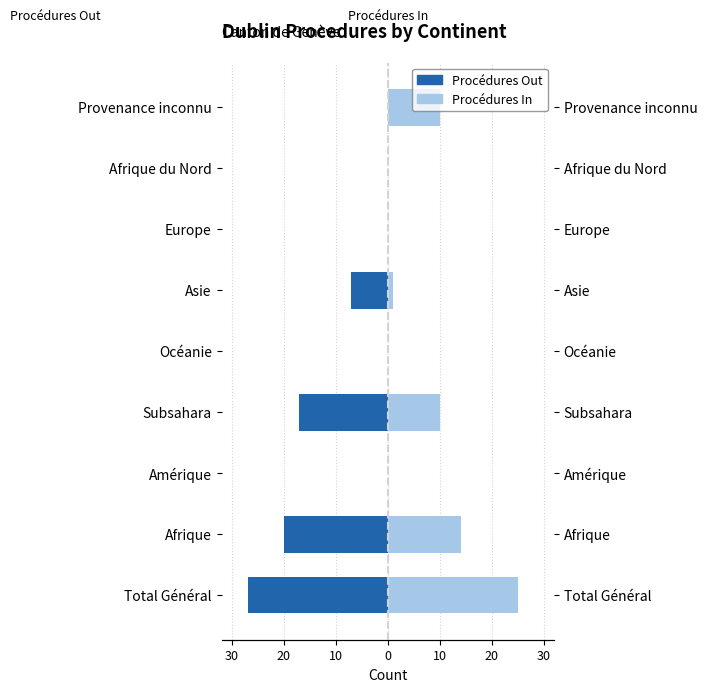

What are all the series names shown in the legend?

Procédures Out, Procédures In